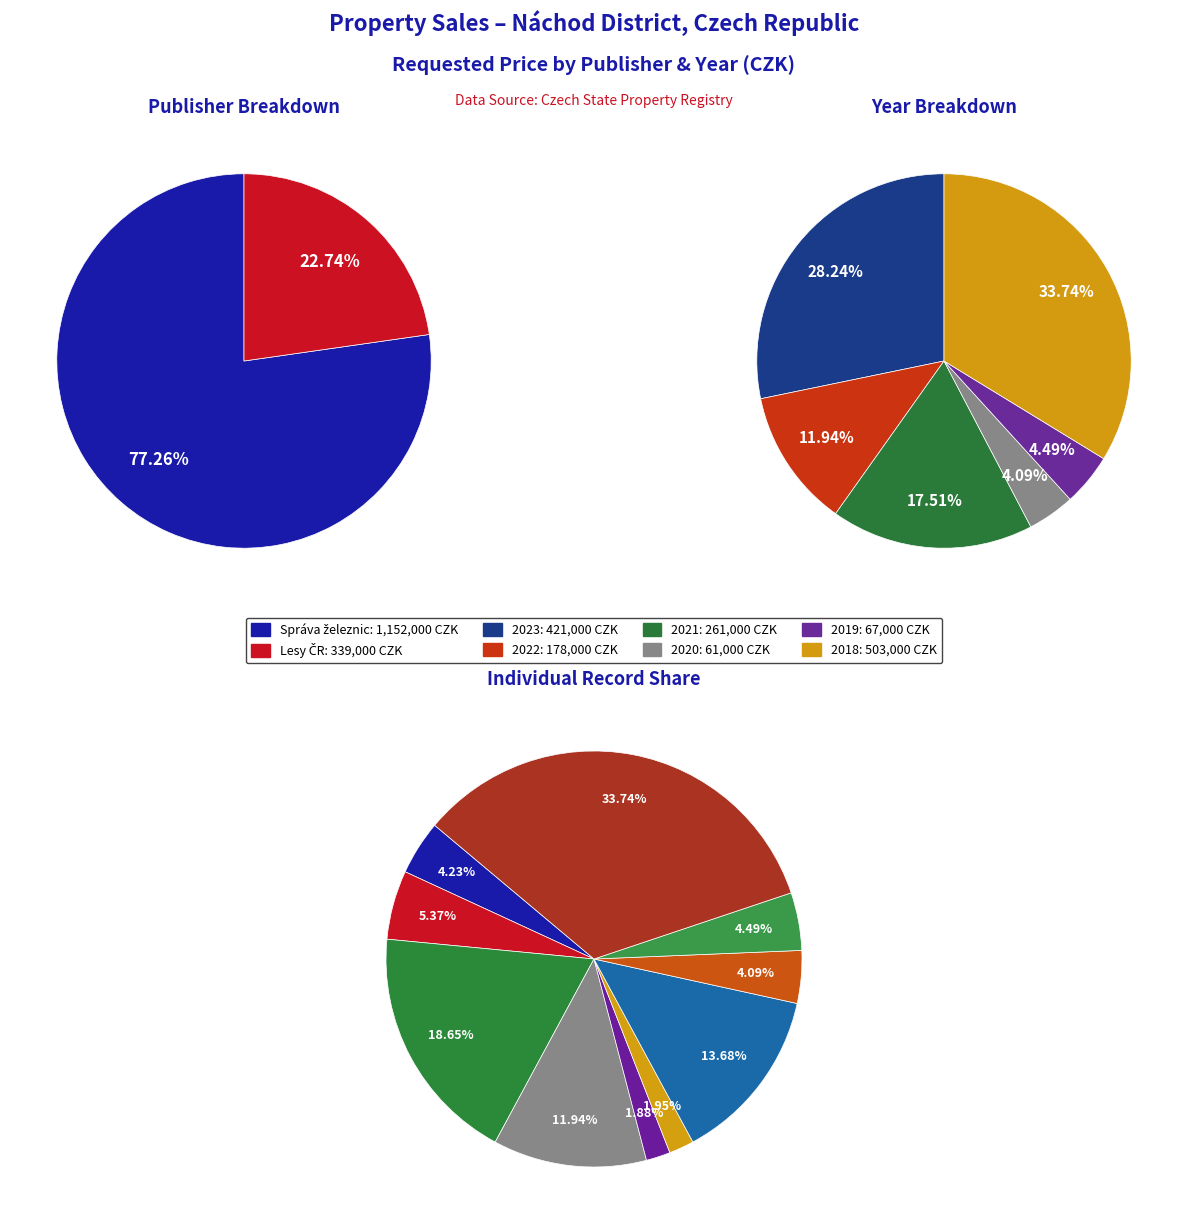

Is there any slice that represents more than half of the pie?

No